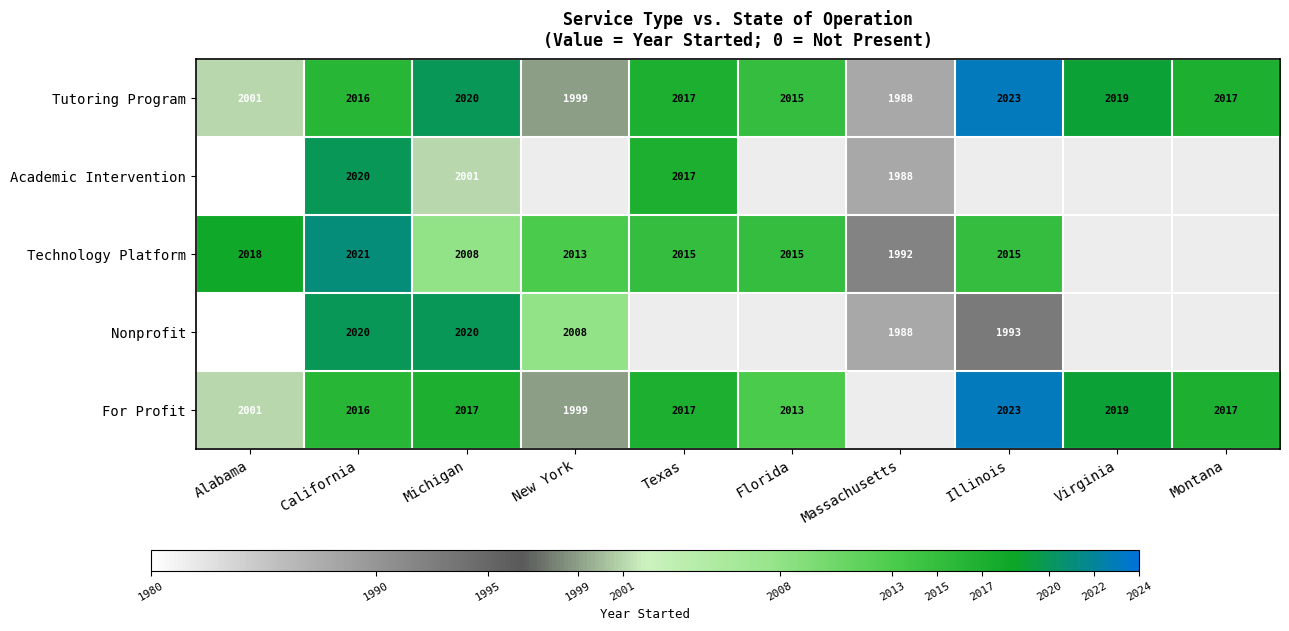

What is the minimum value shown in the chart?

1980.0